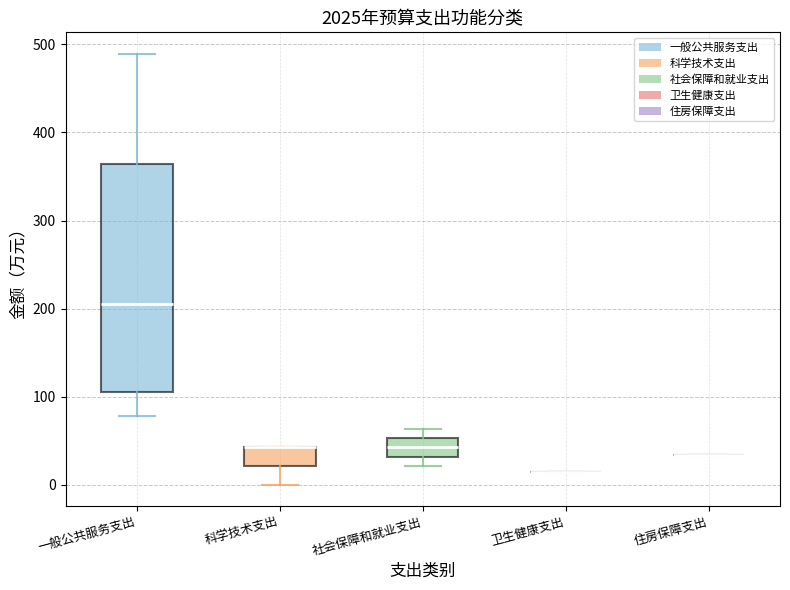

Reading left to right, read every box against the y-axis: the position of its median line, the range the box covers, and the ends of its whiskers. The values are not printed on the chart, so give them approximately, as read against the axis.

一般公共服务支出: median 210, box 110 to 360, whiskers 80 to 490
科学技术支出: median 40 (drawn on the box's upper edge), box 20 to 40, whiskers 0 to 40
社会保障和就业支出: median 40, box 30 to 50, whiskers 20 to 60
卫生健康支出: box collapsed to a line at 20, whiskers 20 to 20
住房保障支出: box collapsed to a line at 30, whiskers 30 to 30